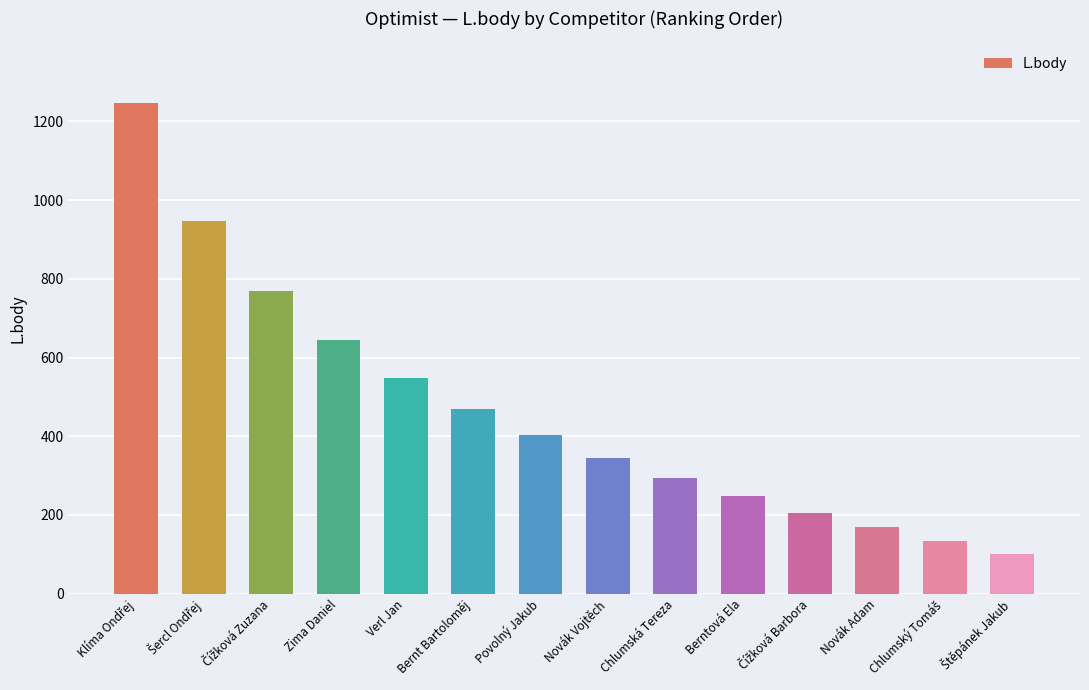

How many bars are there in total?

14